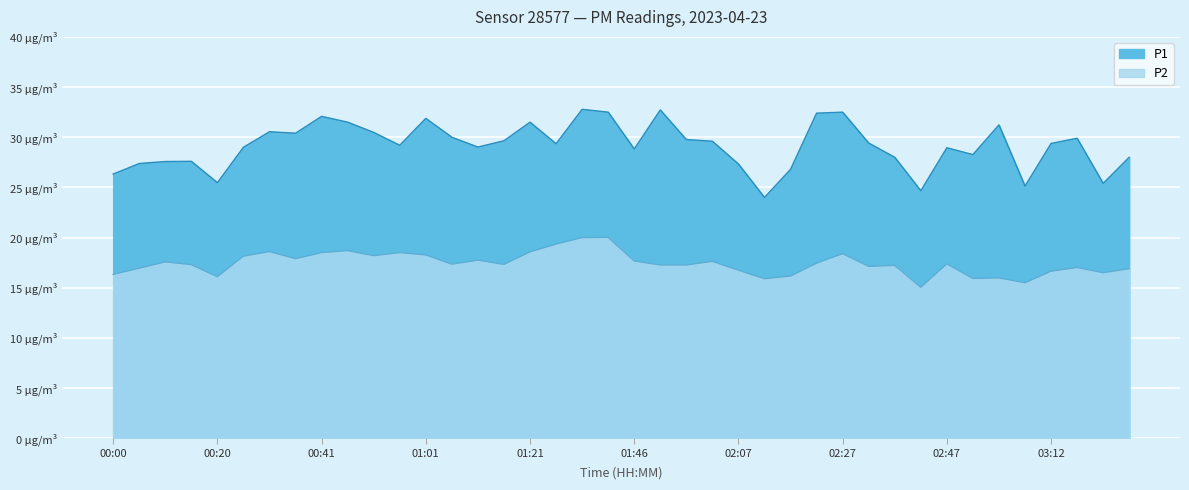

Where is the first local minimum for P2?

00:20